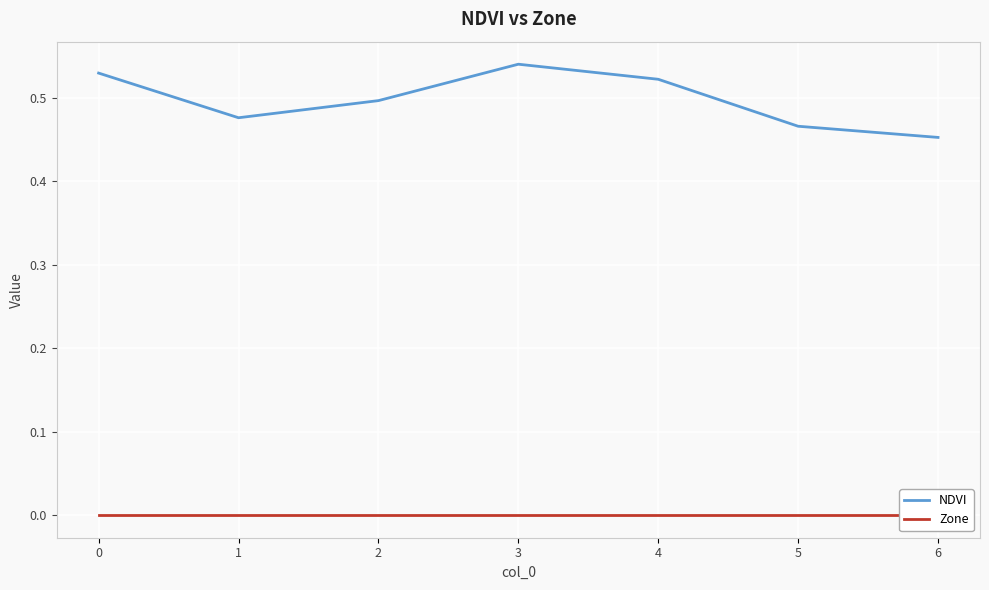

What is the average value of the NDVI series?

0.5